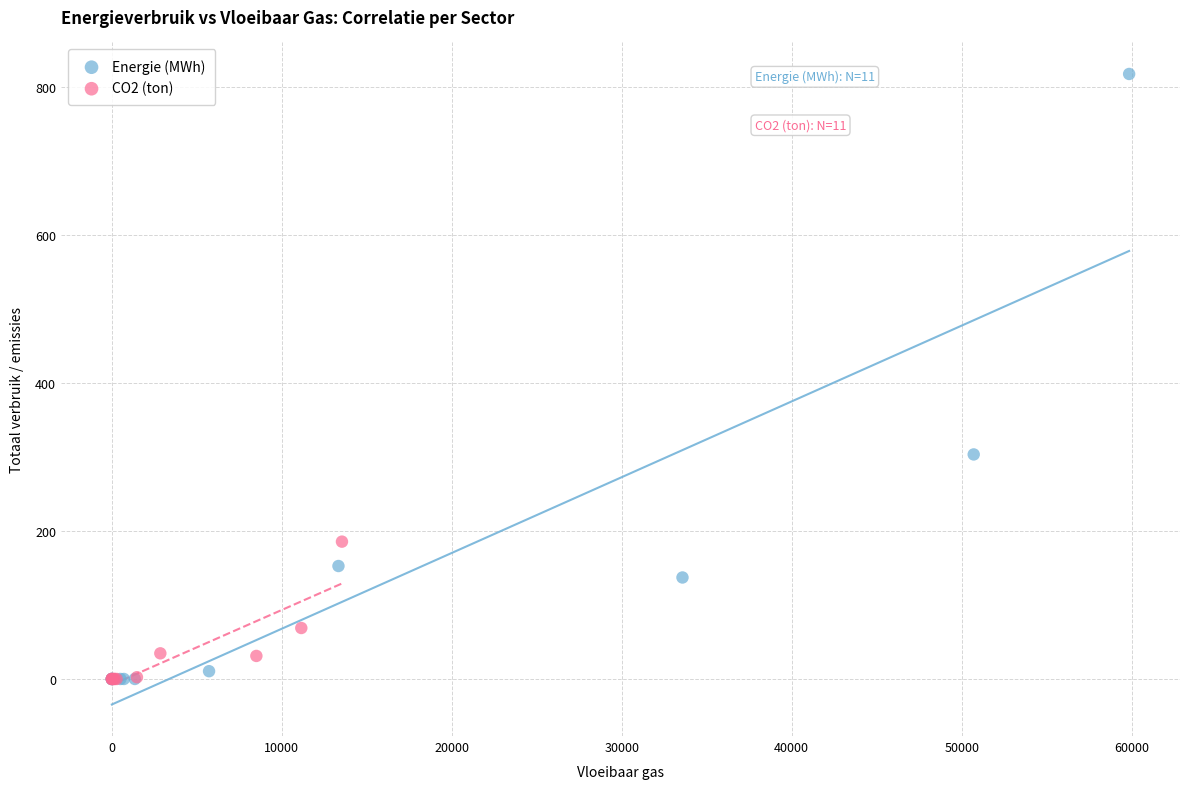

Which series reaches the maximum Y coordinate?

Energie (MWh)